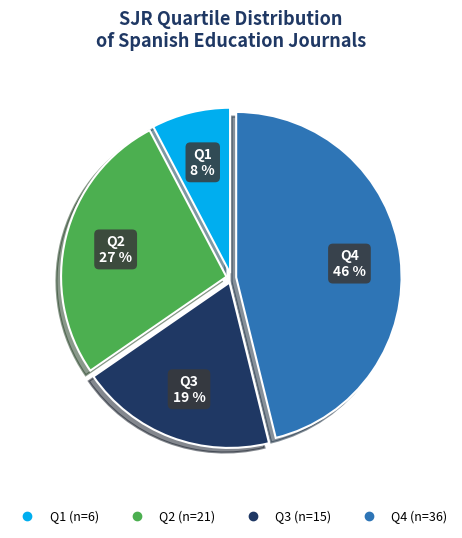

Is there any slice that represents more than half of the pie?

No